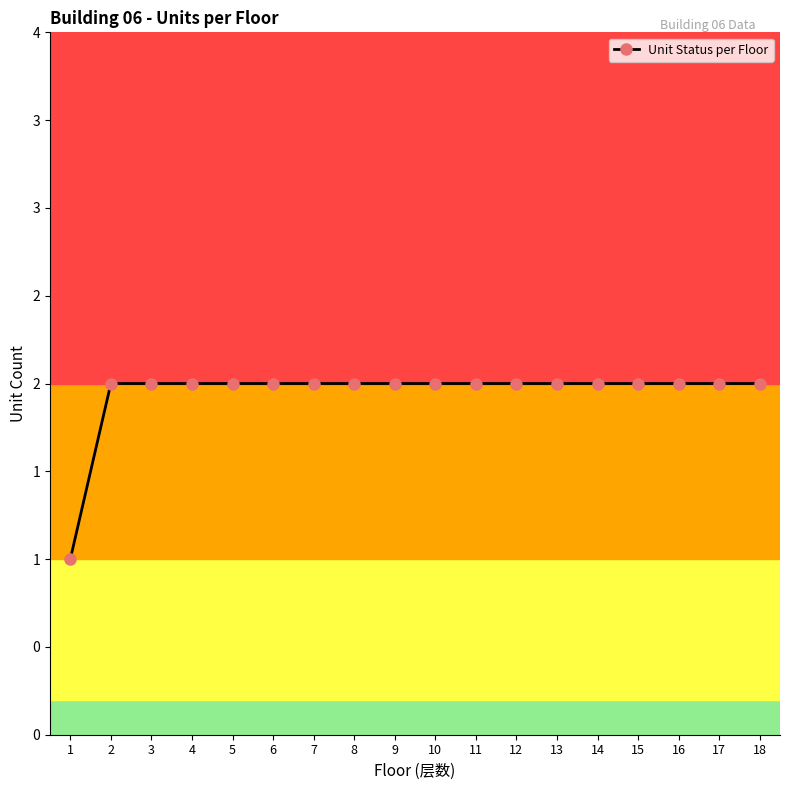

List the labels in order of value, largest first.

2, 3, 4, 5, 6, 7, 8, 9, 10, 11, 12, 13, 14, 15, 16, 17, 18, 1